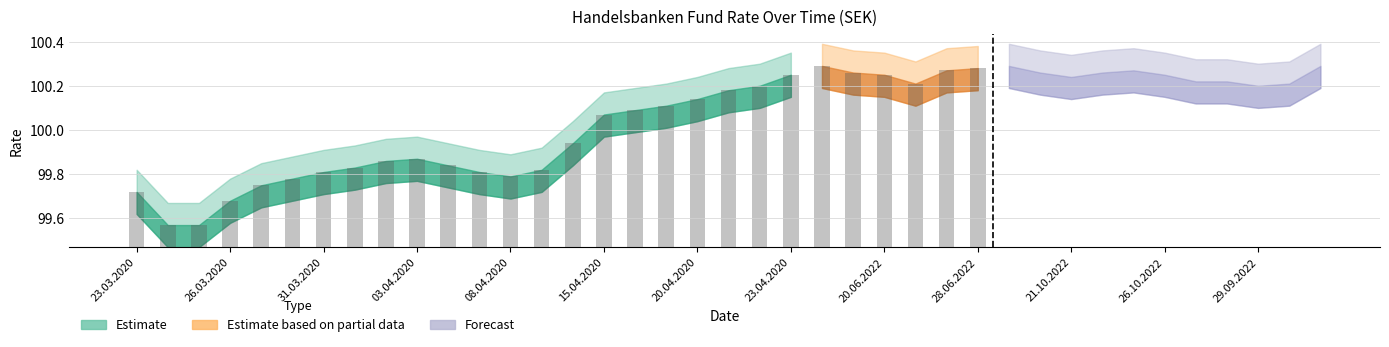

The chart shows a value of 1.0 at 15.04.2020. True or false?

False